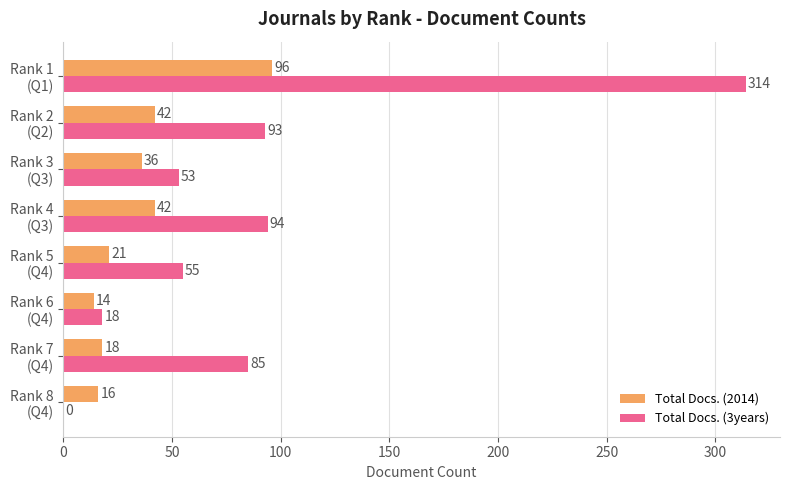

Which series has the largest total across all categories?

Total Docs. (3years)